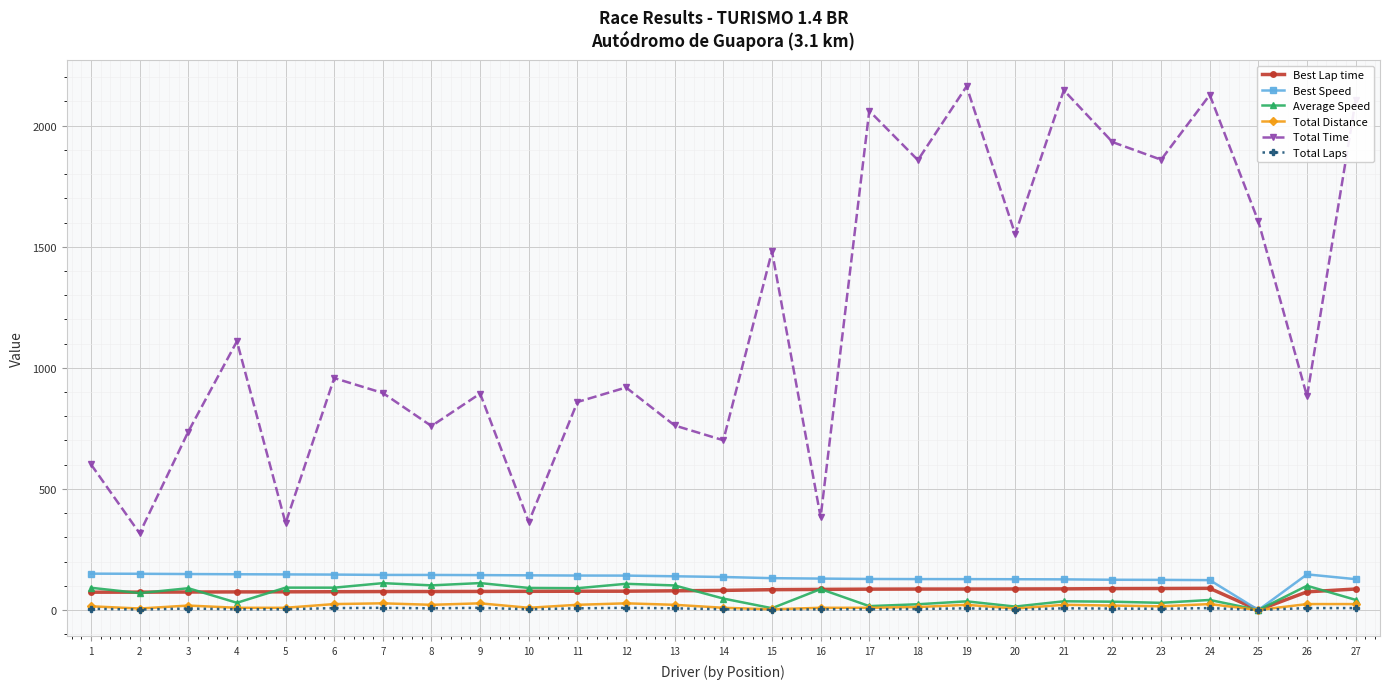

What is the maximum value shown in the chart?

2162.1